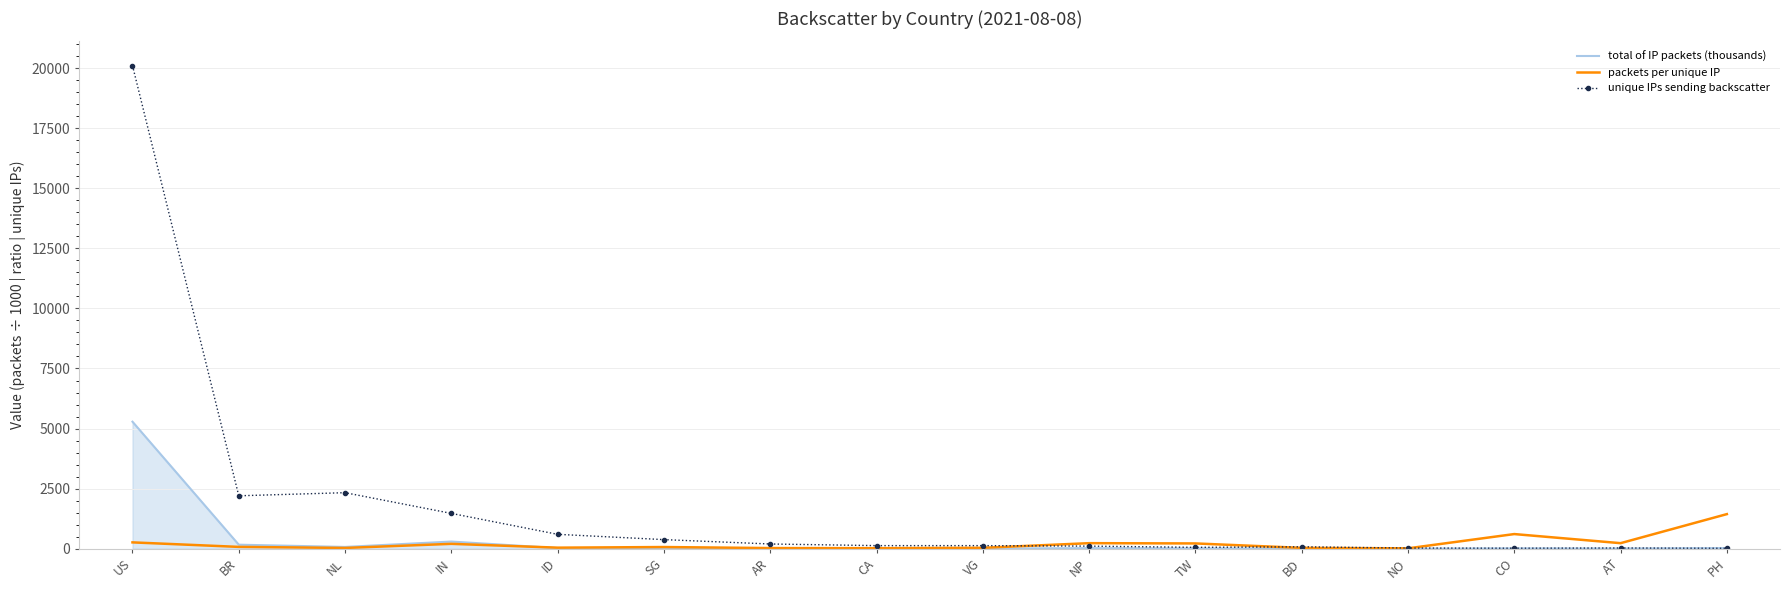

How many categories are shown in the chart?

16